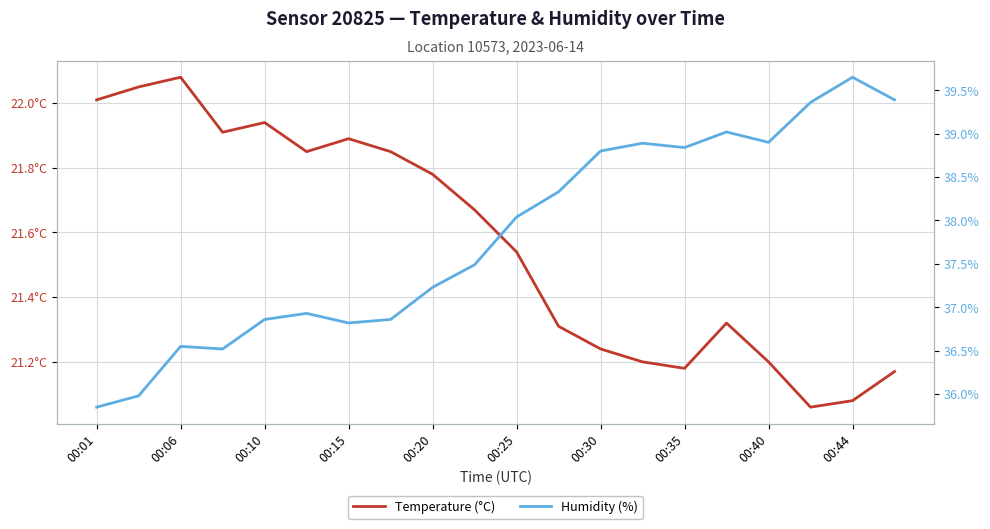

Is this an area chart (filled region under the line)?

No